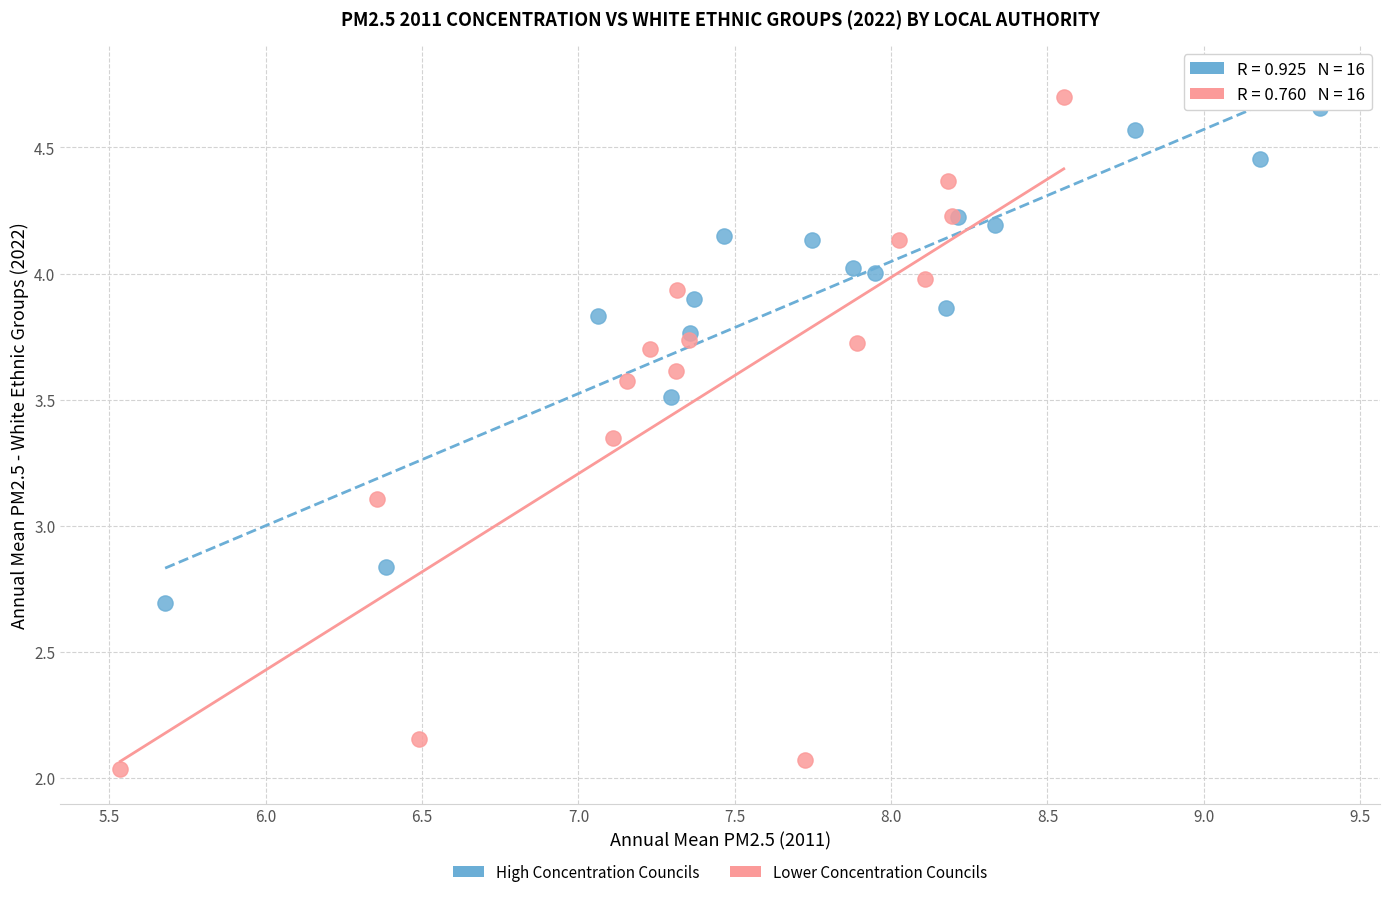

Which series reaches the minimum Y coordinate?

Lower Concentration Councils